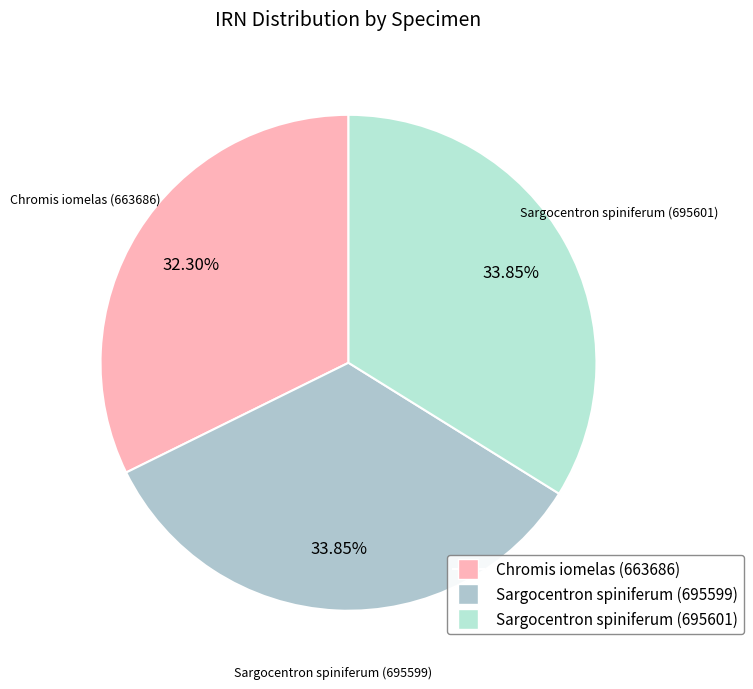

Count the number of slices in the pie.

3